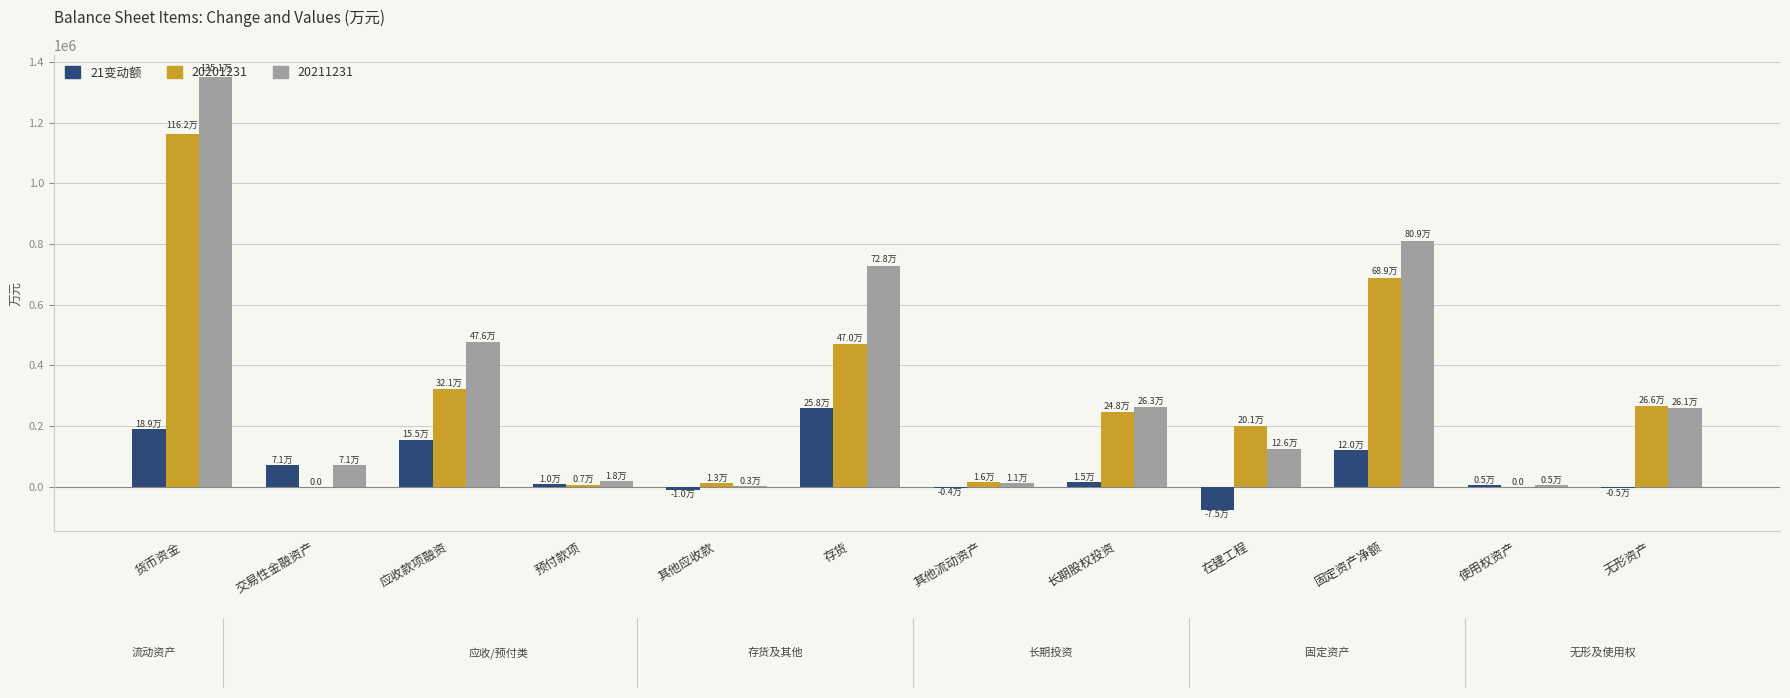

What is the total value across all series at 存货?

1455514.6